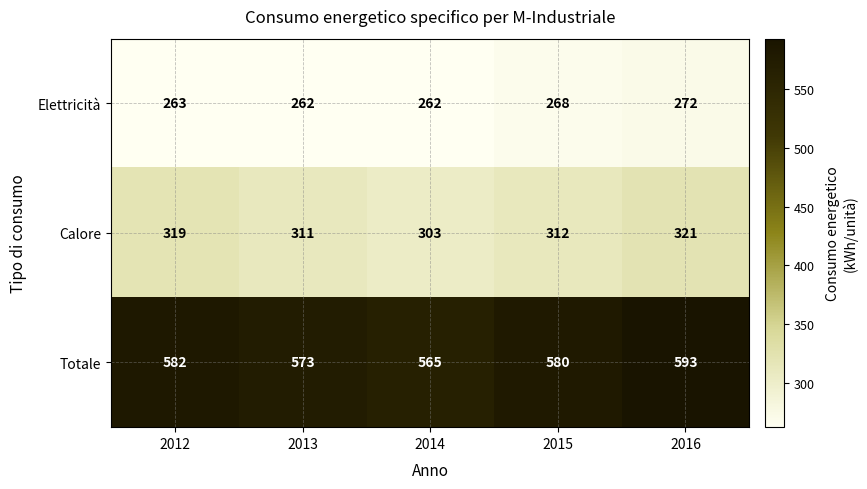

At which label is Elettricità closest to 267?

2015